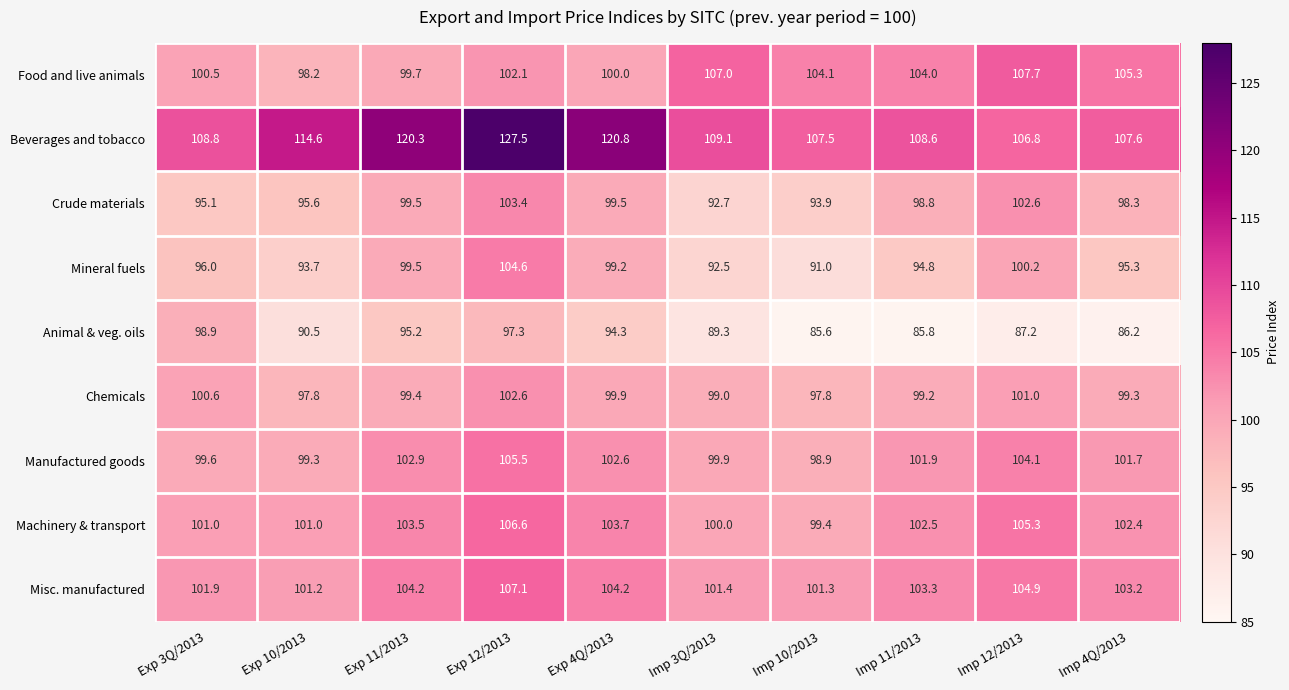

What is the difference between the second highest and second lowest values in the Machinery & transport series?

5.3